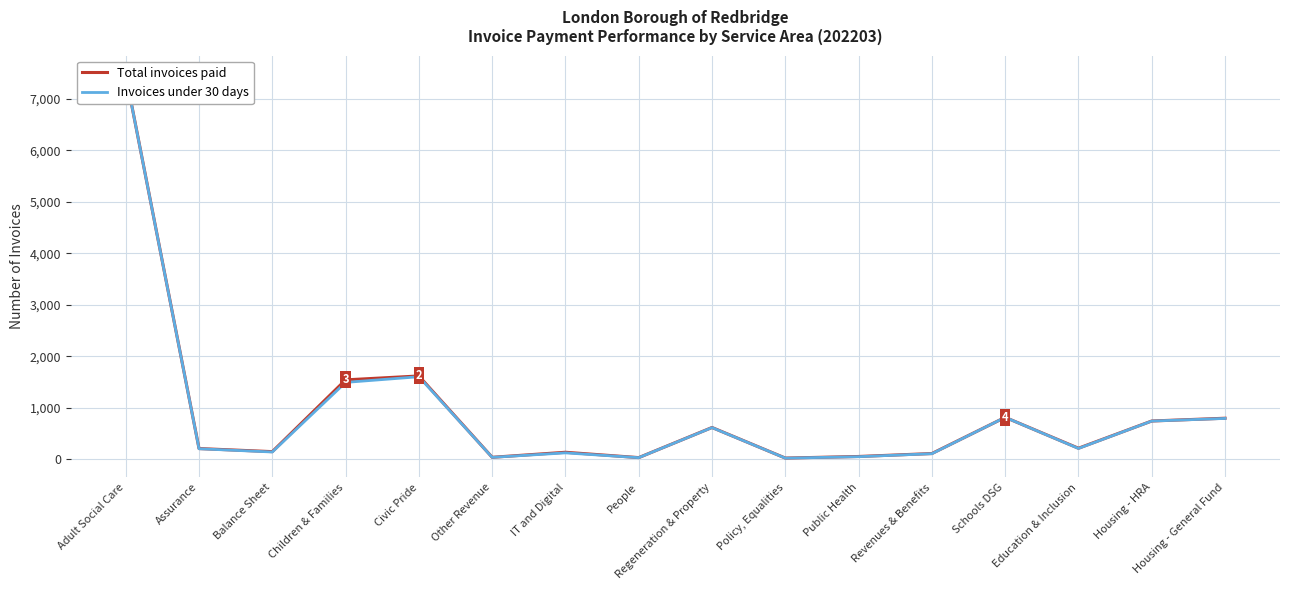

What is the minimum value for Total invoices paid?

21